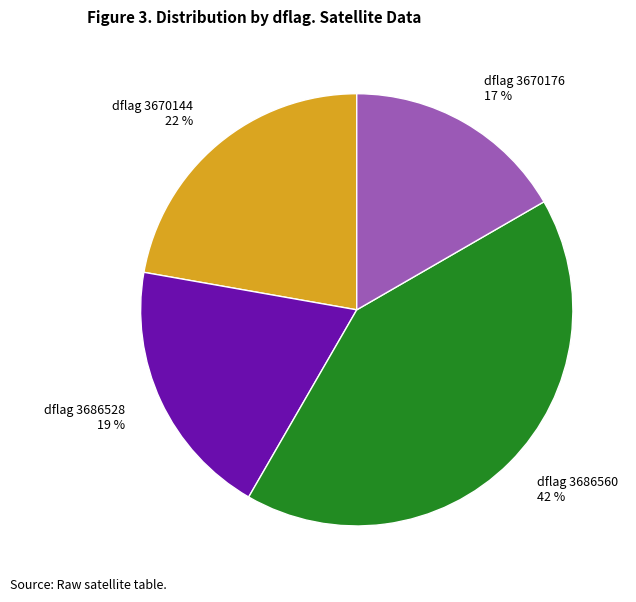

Which category has the biggest portion of the pie?

dflag 3686560 42 %